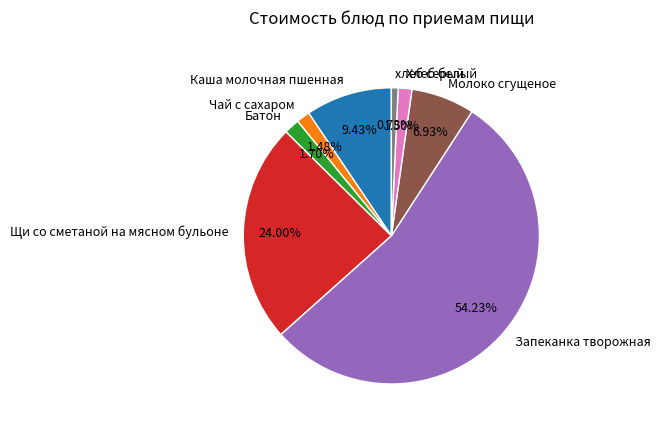

How many segments does this pie chart have?

8